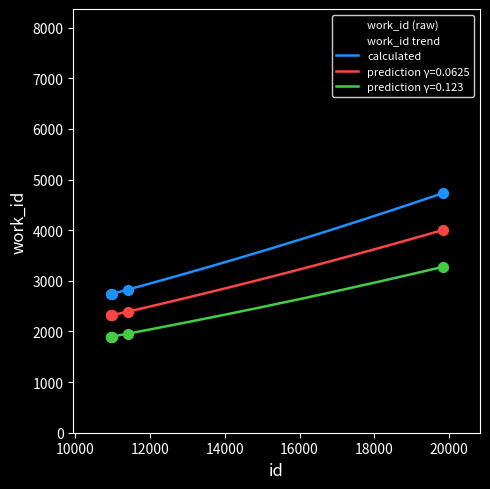

What is the ratio of the value at 19830 to the value at 10949?

1.7